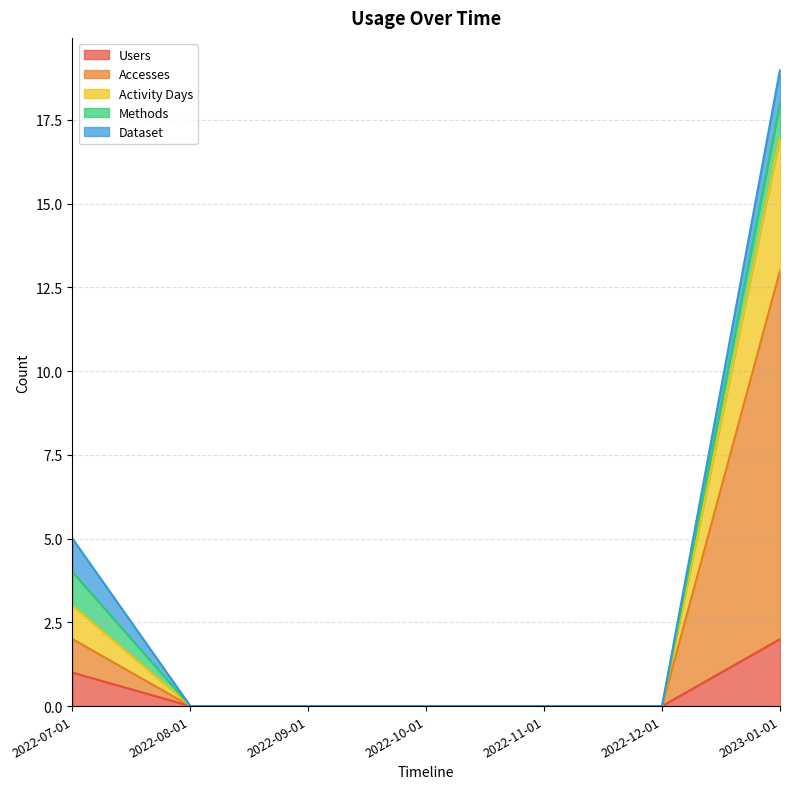

Is it true that Accesses equals 0 at 2022-10-01?

True